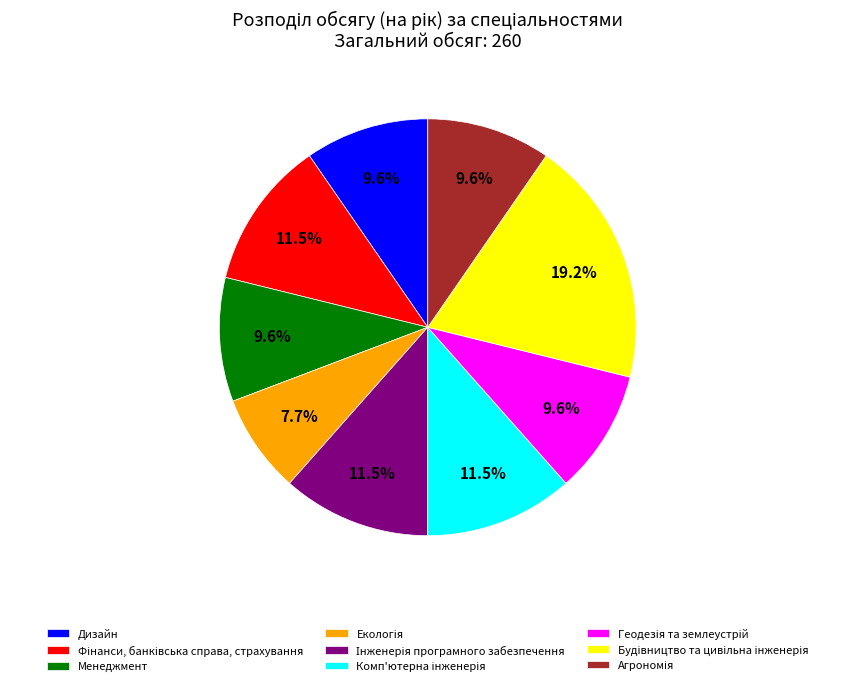

Is there any slice that represents more than half of the pie?

No